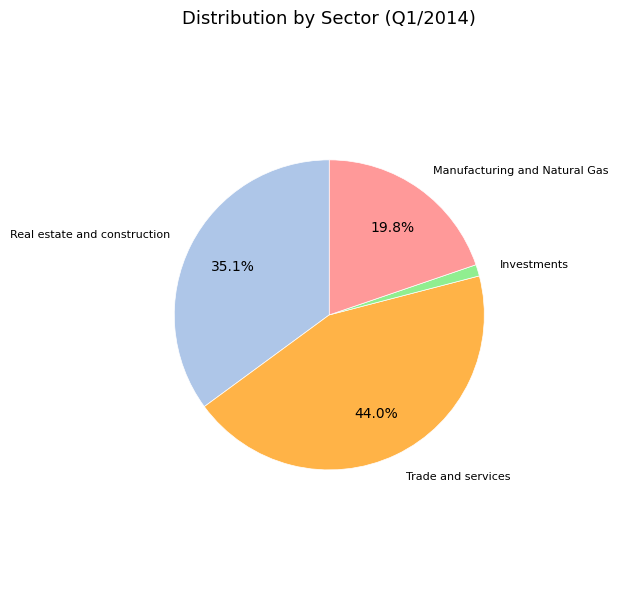

Count the number of slices in the pie.

4